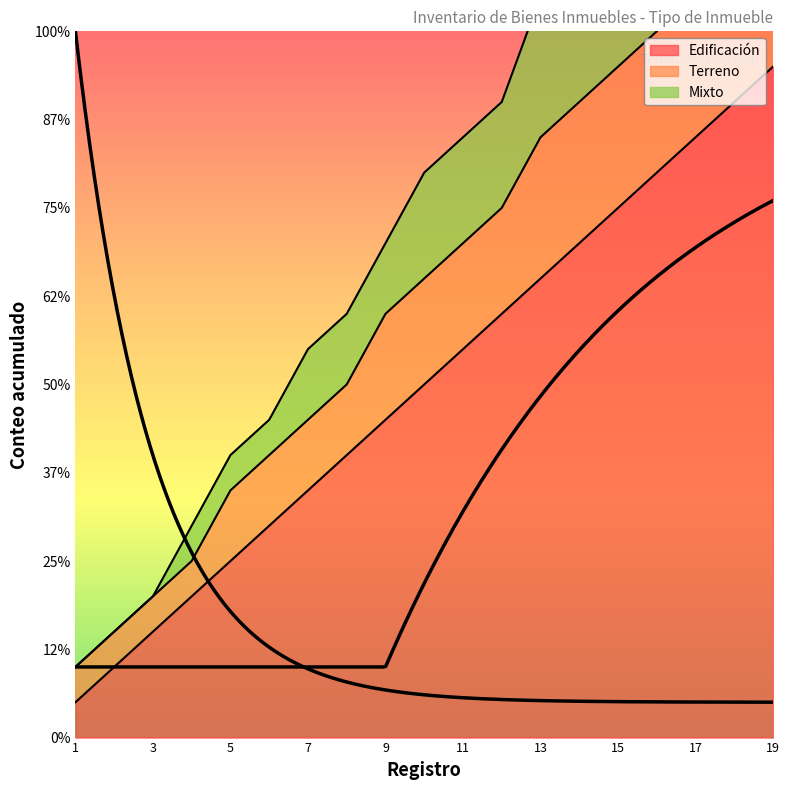

True or false: Edificación and Terreno intersect in this chart.

False